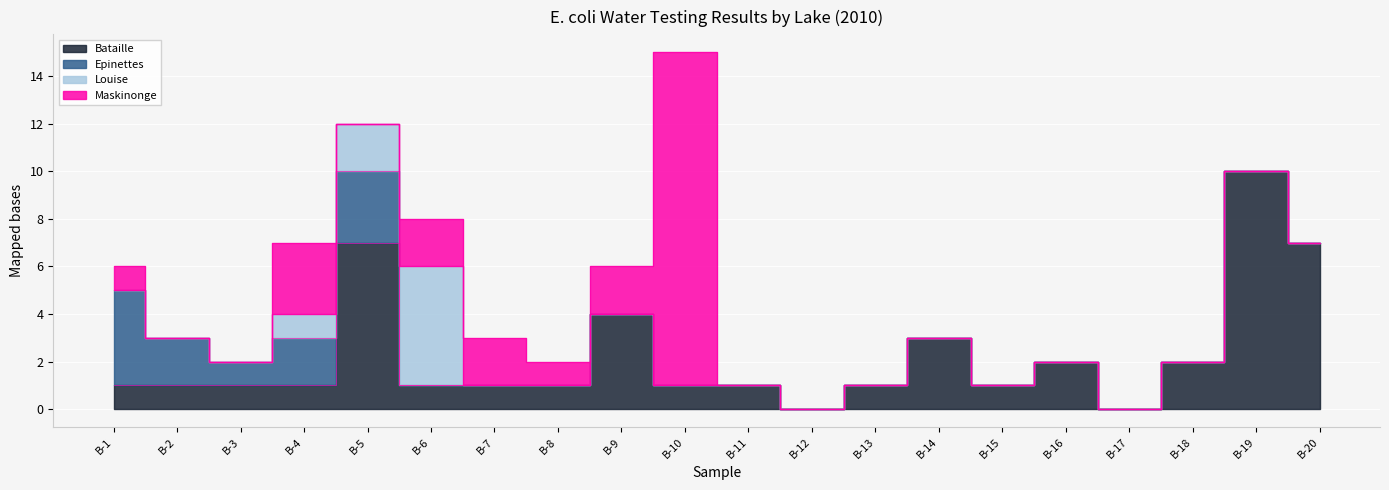

At how many categories does at least one series exceed 11?

1